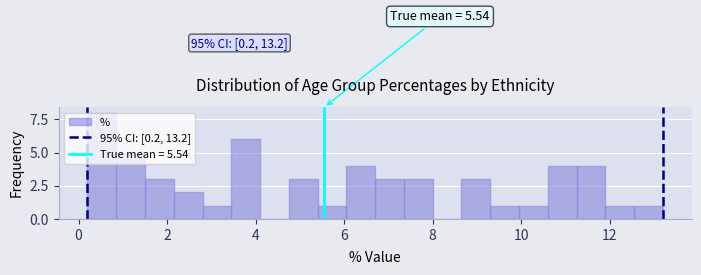

Read against the x-axis, roughly where is the centre of the tallest bar?

0.6